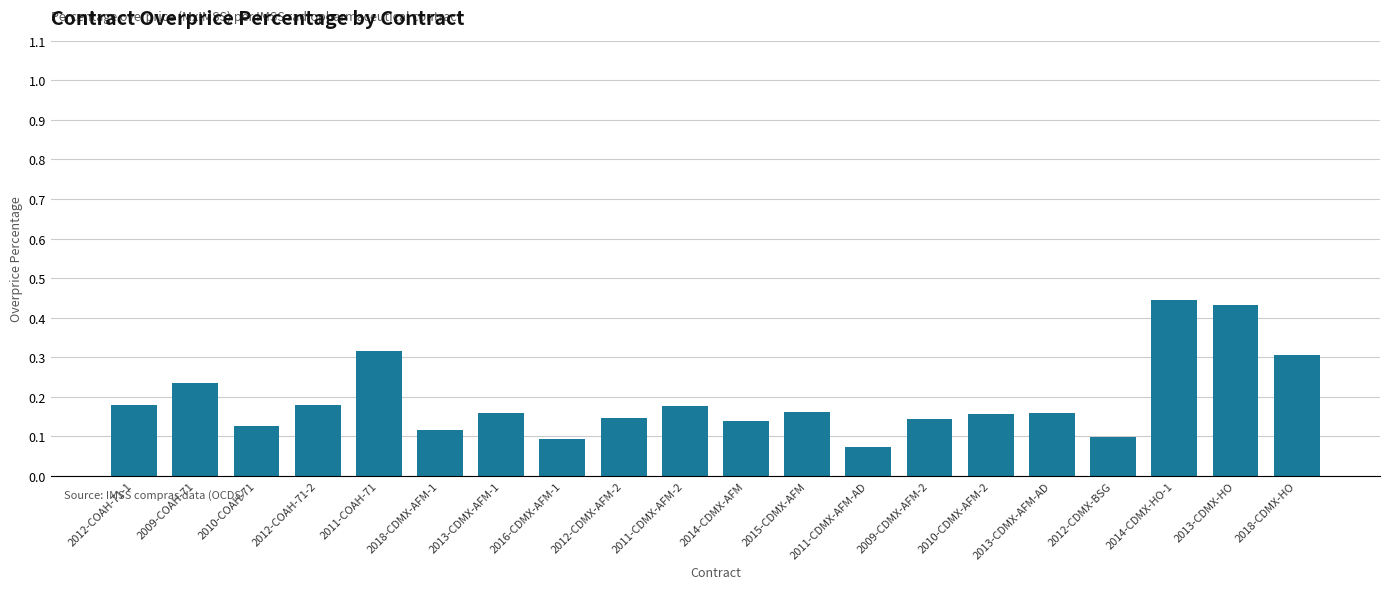

Which has a higher value, 2015-CDMX-AFM or 2012-COAH-71-1?

2012-COAH-71-1